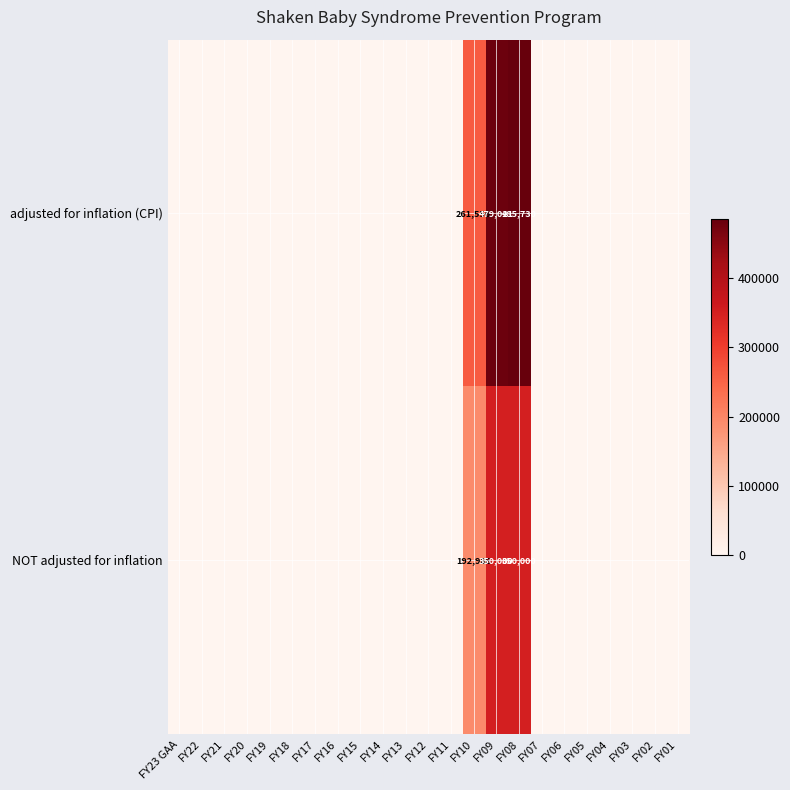

What is the difference between the maximum and second lowest values in the row_0 series?

485730